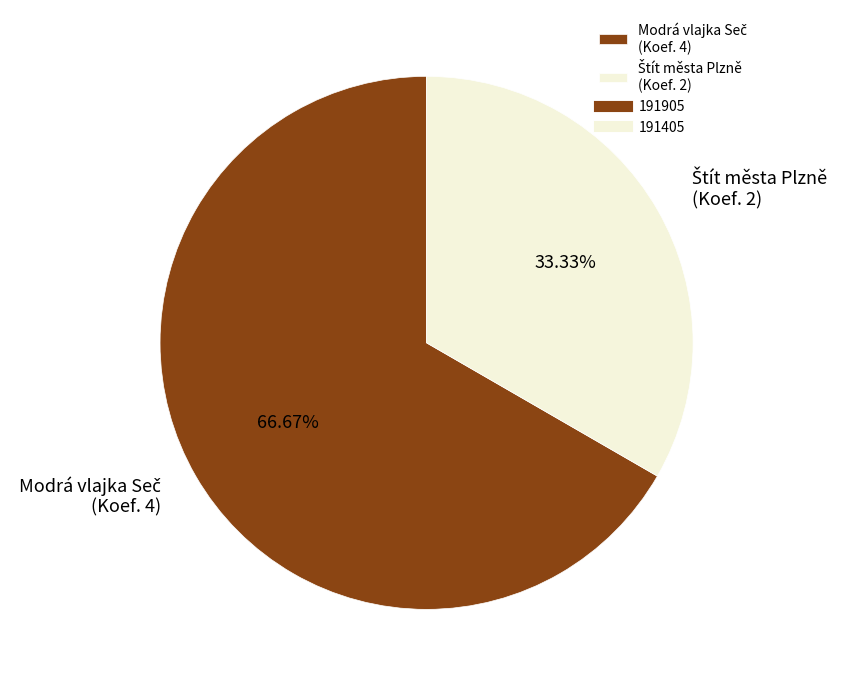

Is there a majority slice in this chart?

Yes